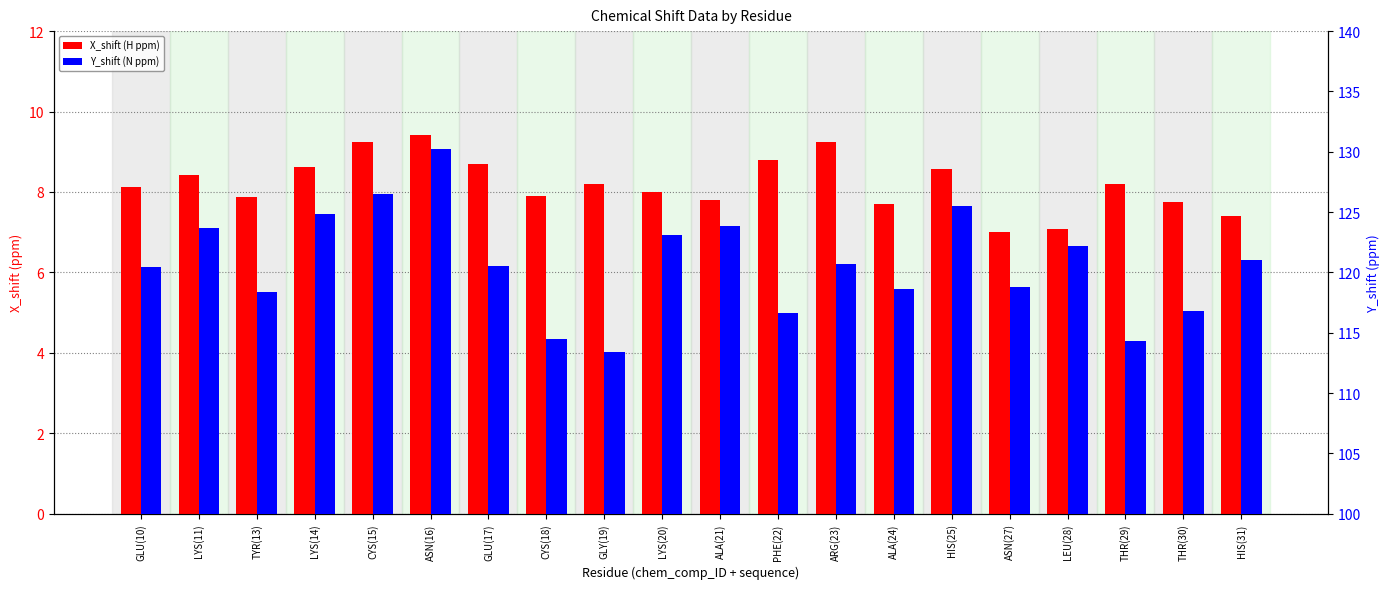

What position from the left is LYS(14)?

4